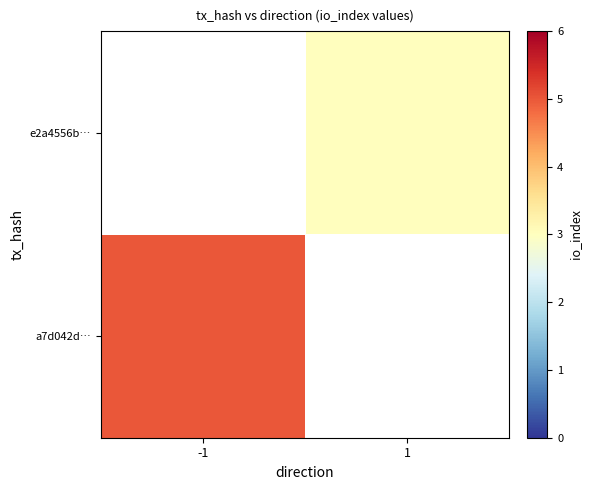

True or false: e2a4556b… has a value of 2.0 at 1.

False